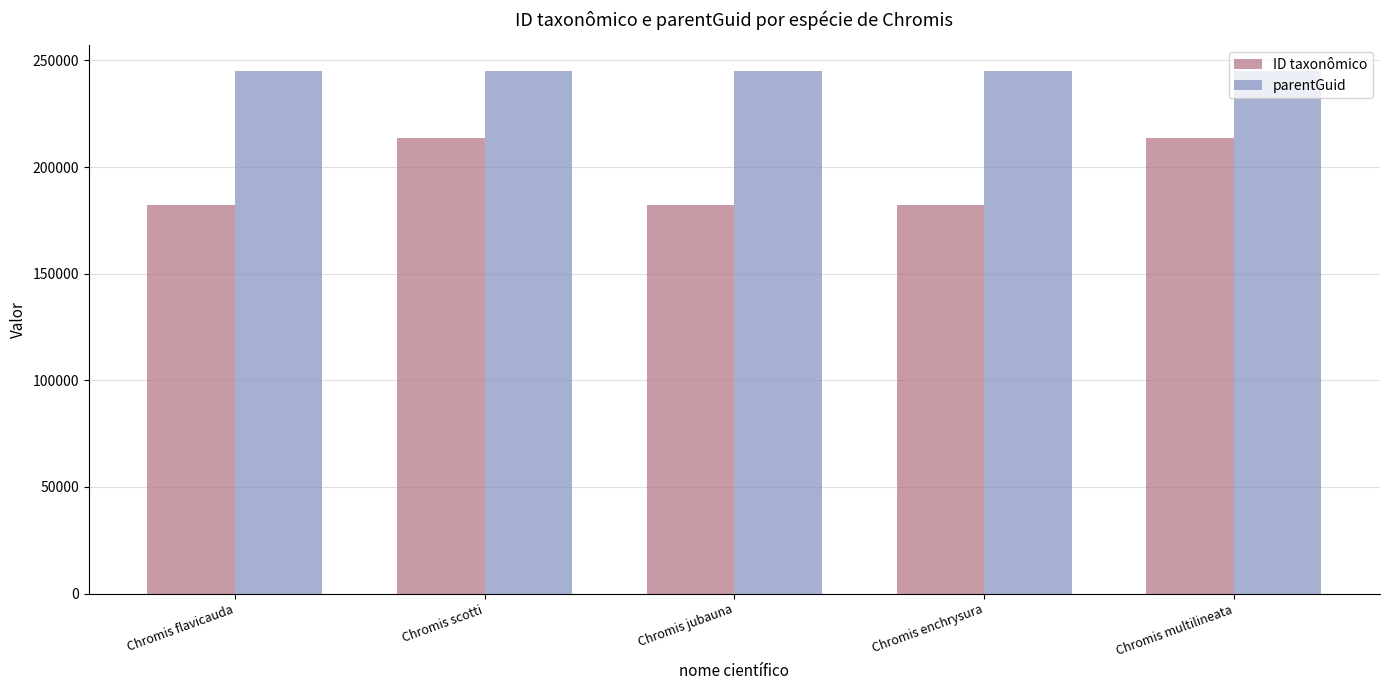

What is the minimum value shown in the chart?

182015